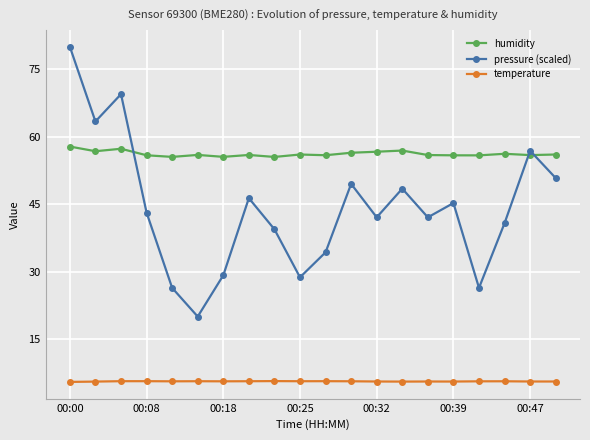

What is the value of the pressure (scaled) point at the 11th from the left?

34.3